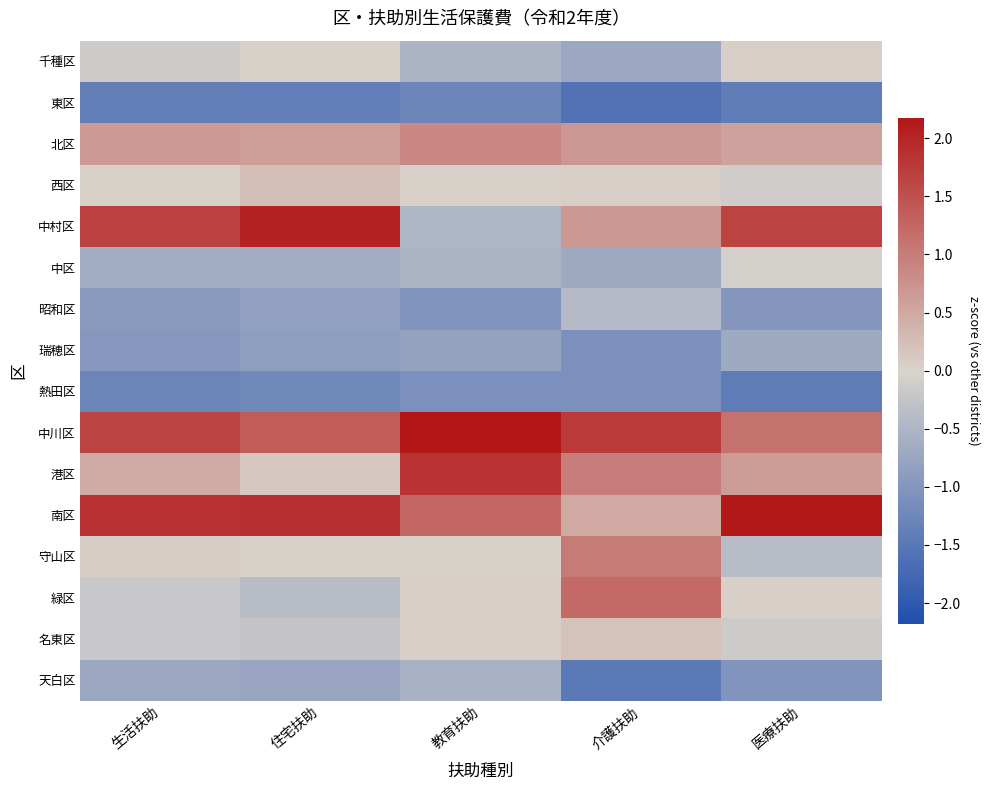

What is the difference between the highest and lowest values at 教育扶助?

3.4